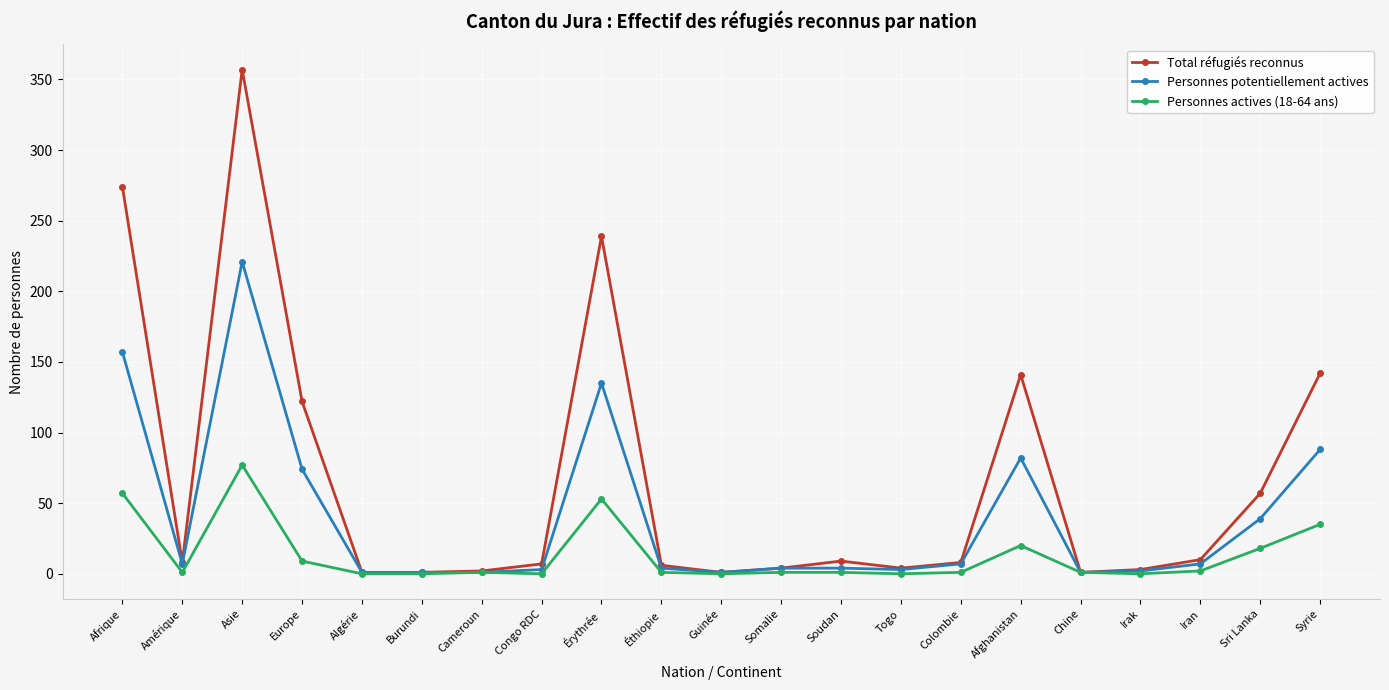

Where is Personnes actives (18-64 ans) nearest to the value 38?

Syrie